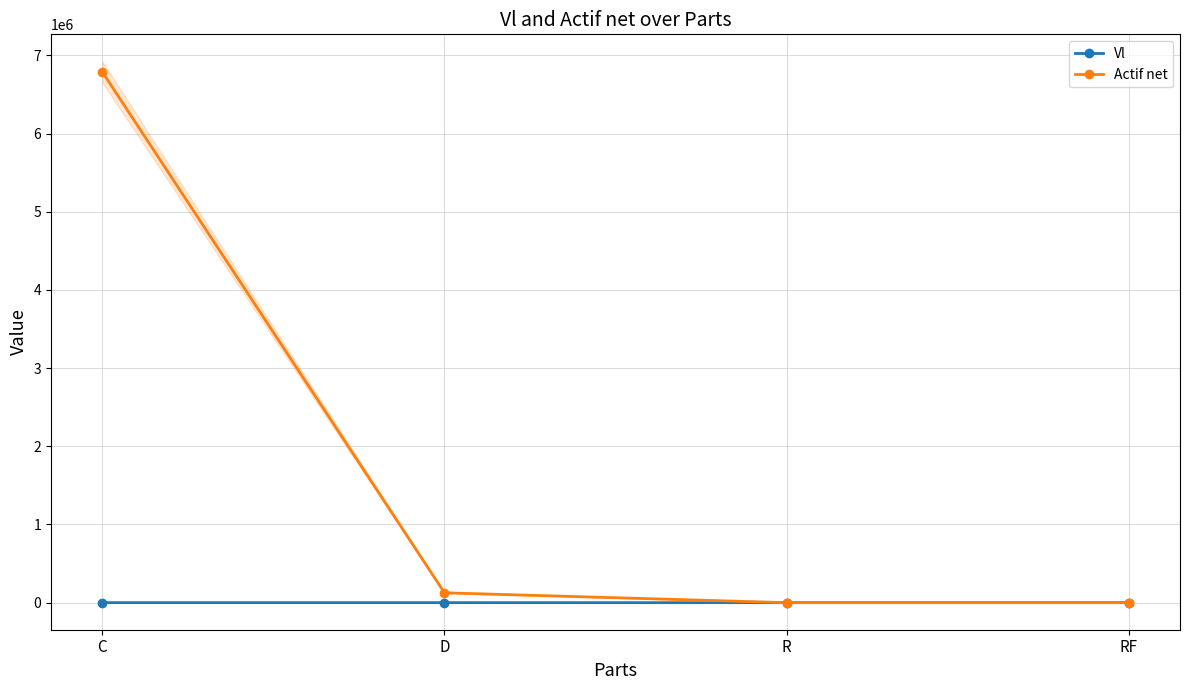

Reading left to right, list all the values displayed in this chart.

Vl: 346.3	262.2	99.5	100.9
Actif net: 6786639.7	126065.5	99.5	100.9